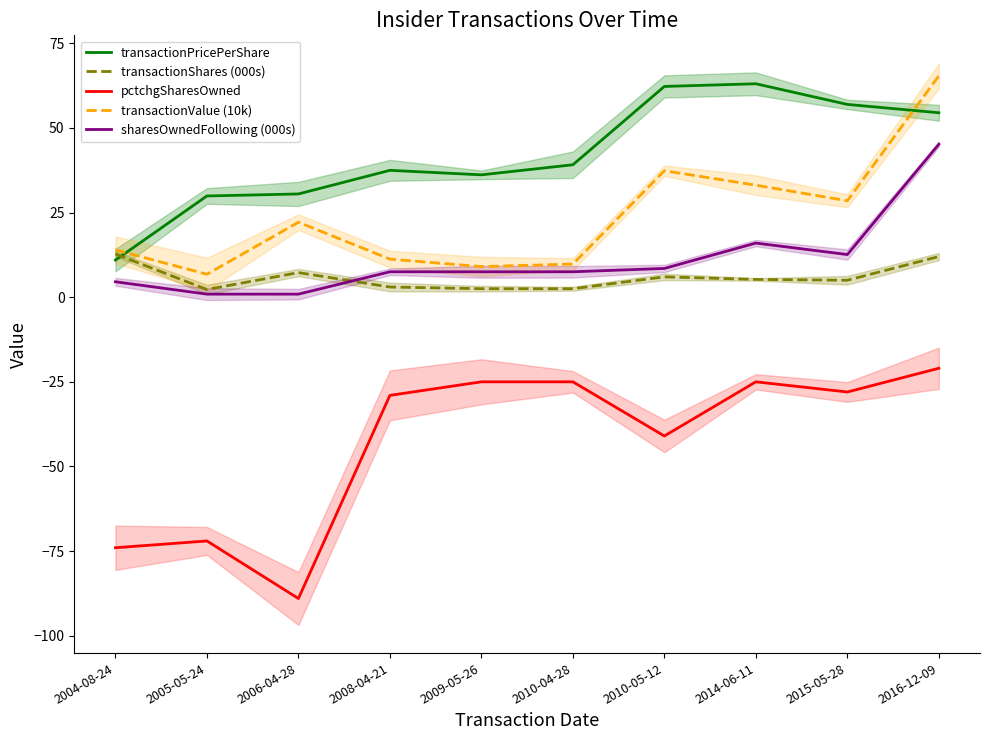

True or false: transactionPricePerShare and pctchgSharesOwned cross at least once.

False